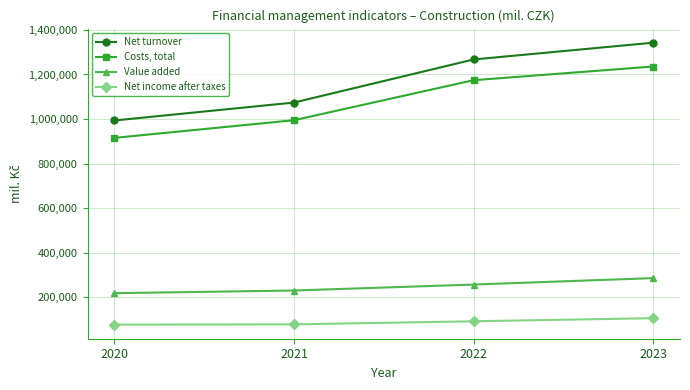

True or false: Net turnover has a value of 1945589 at 2023.

False